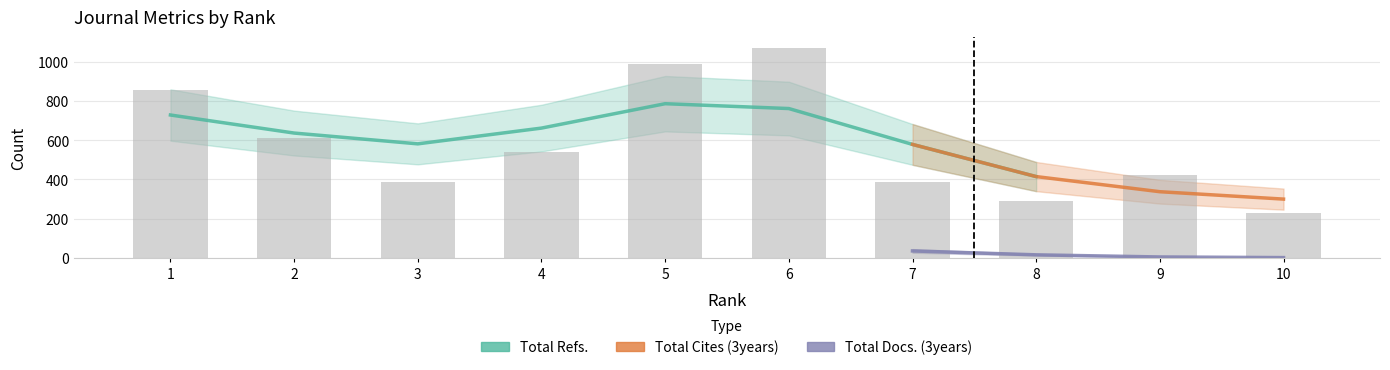

The Total Docs. (3years) series shows 33 at 7. True or false?

True